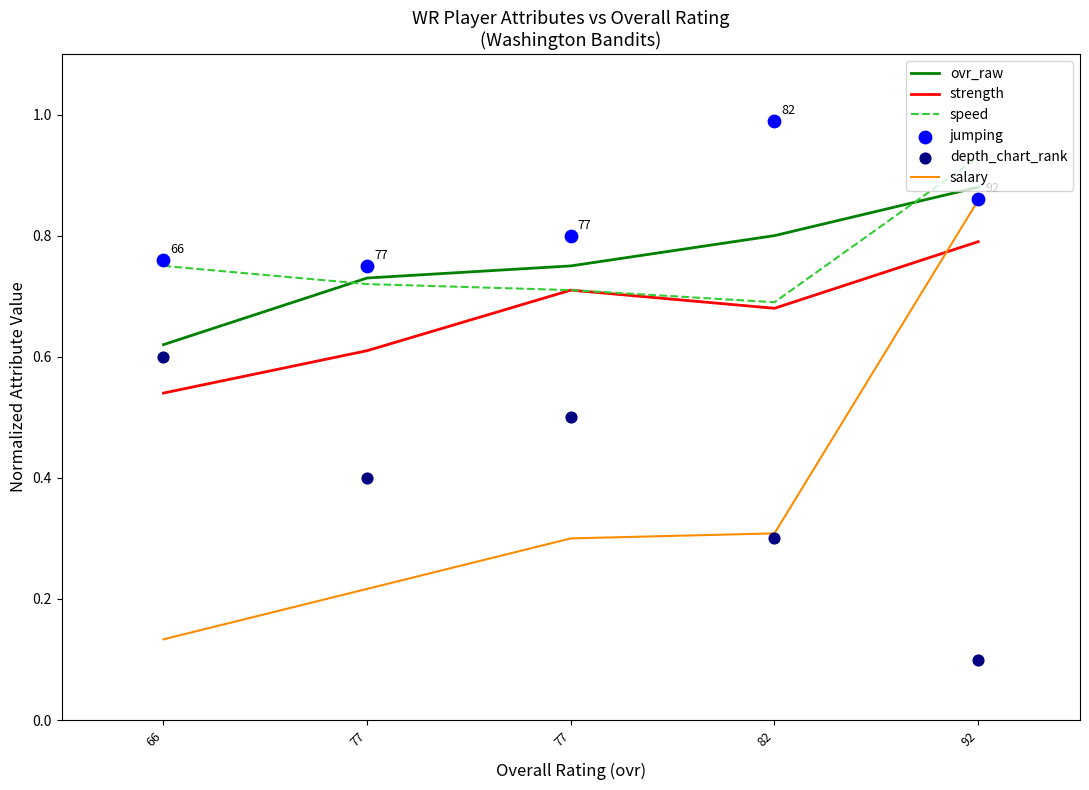

At how many categories does at least one series exceed 0?

5